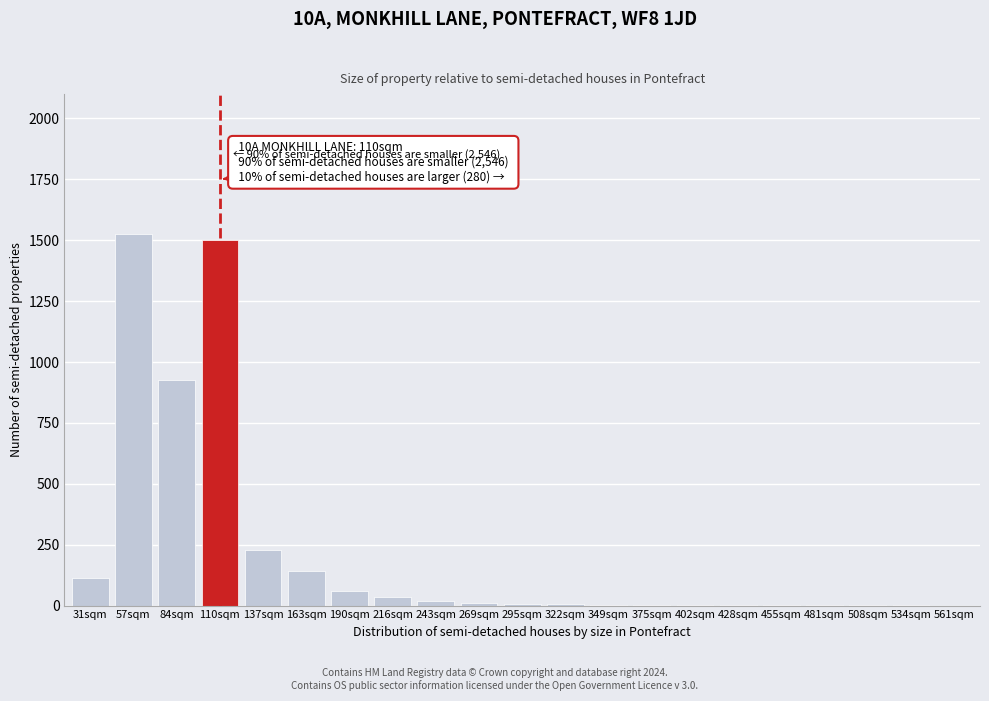

What is the maximum value shown in the chart?

1527